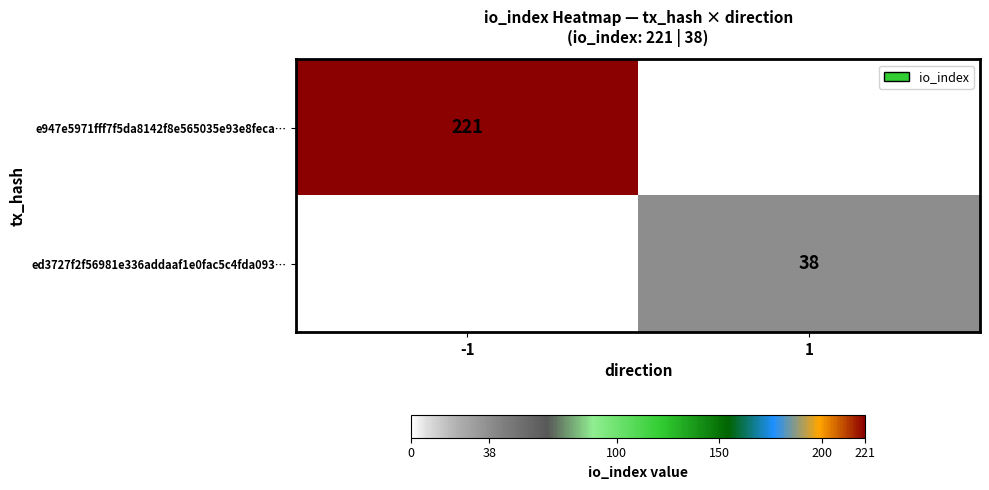

The value of e947e5971fff7f5da8142f8e565035e93e8feca… at -1 is 221. True or false?

True